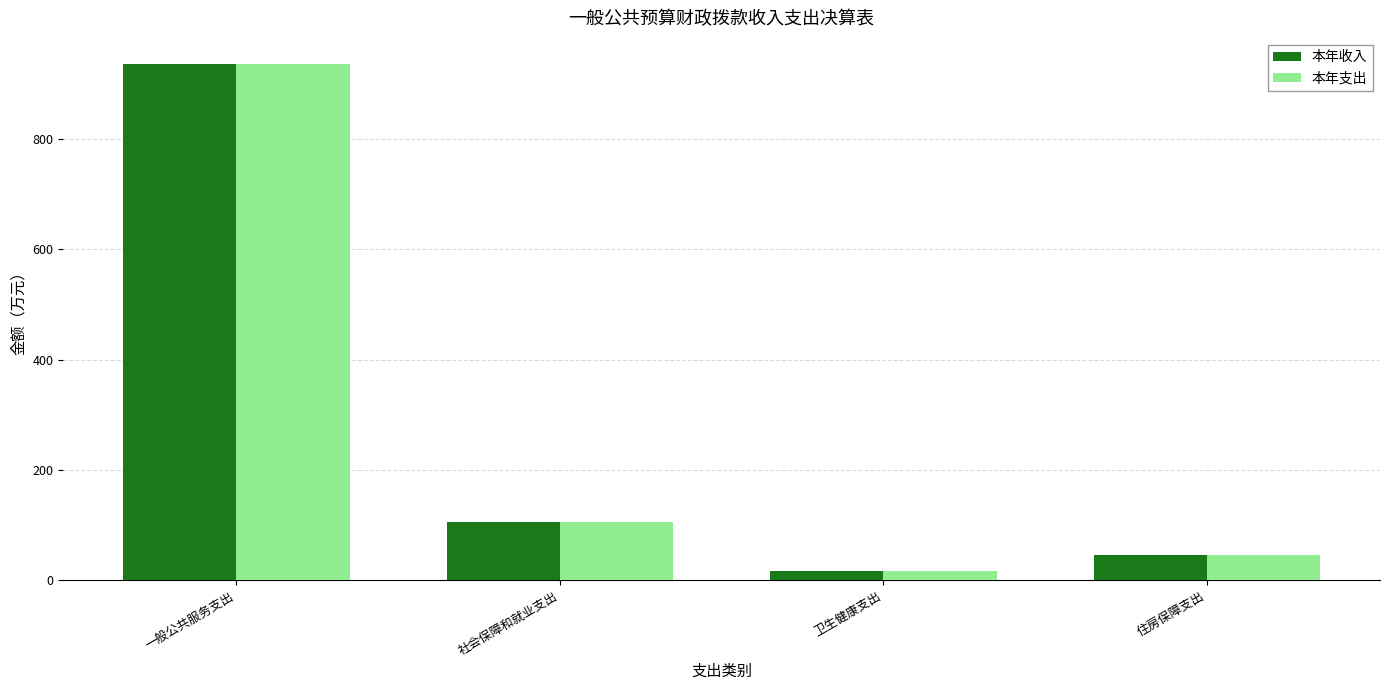

What is the smallest value displayed?

17.3